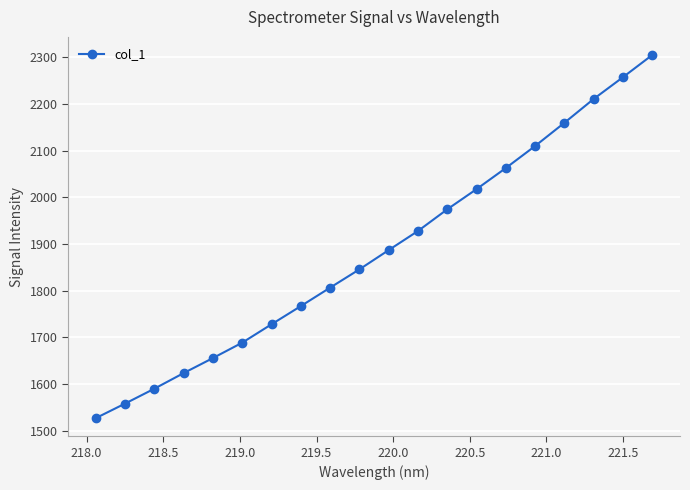

What is the greatest value displayed?

2305.1